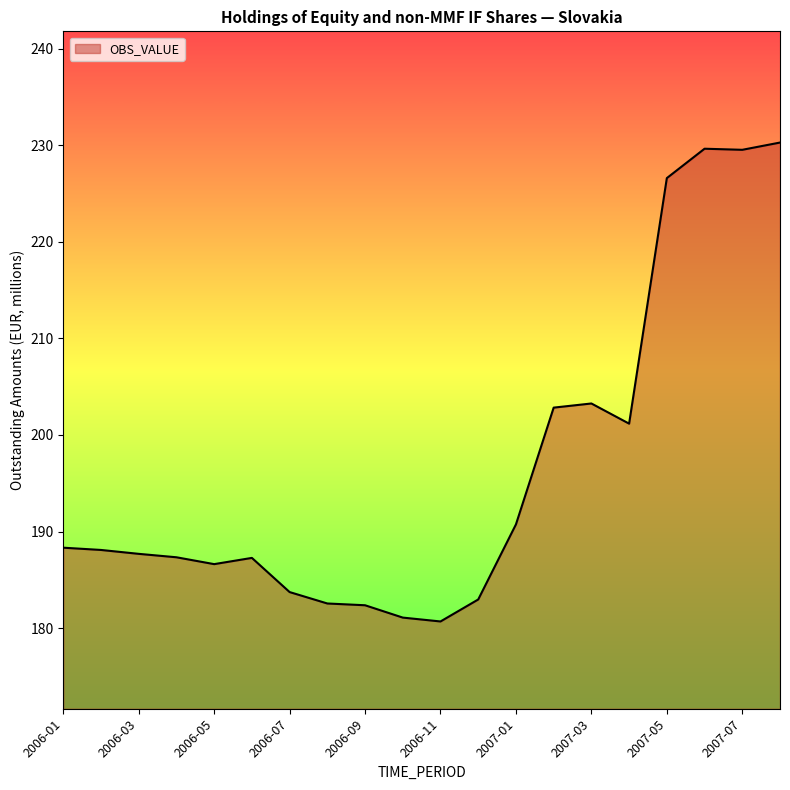

What is the difference between the maximum and minimum values?

49.6